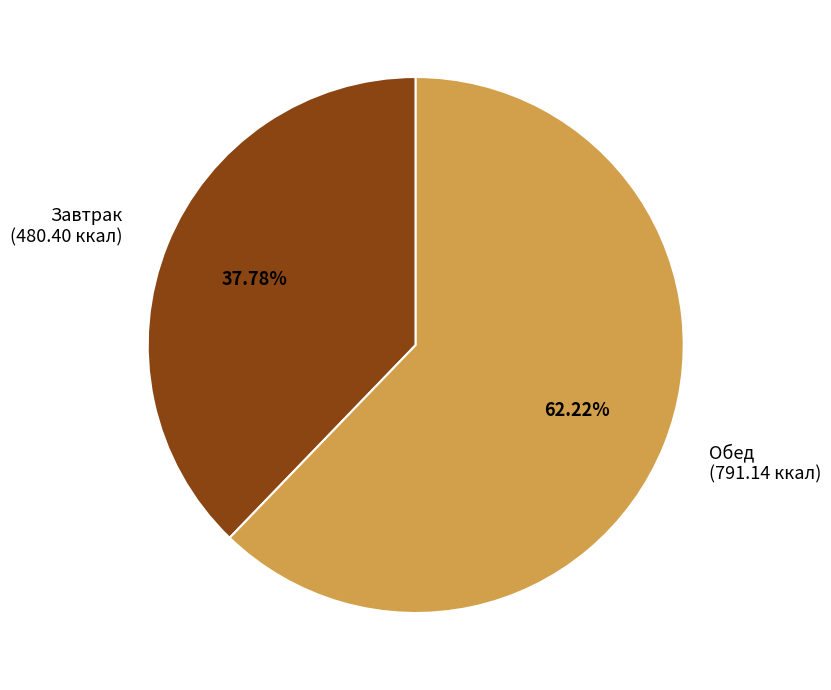

Count the number of slices in the pie.

2